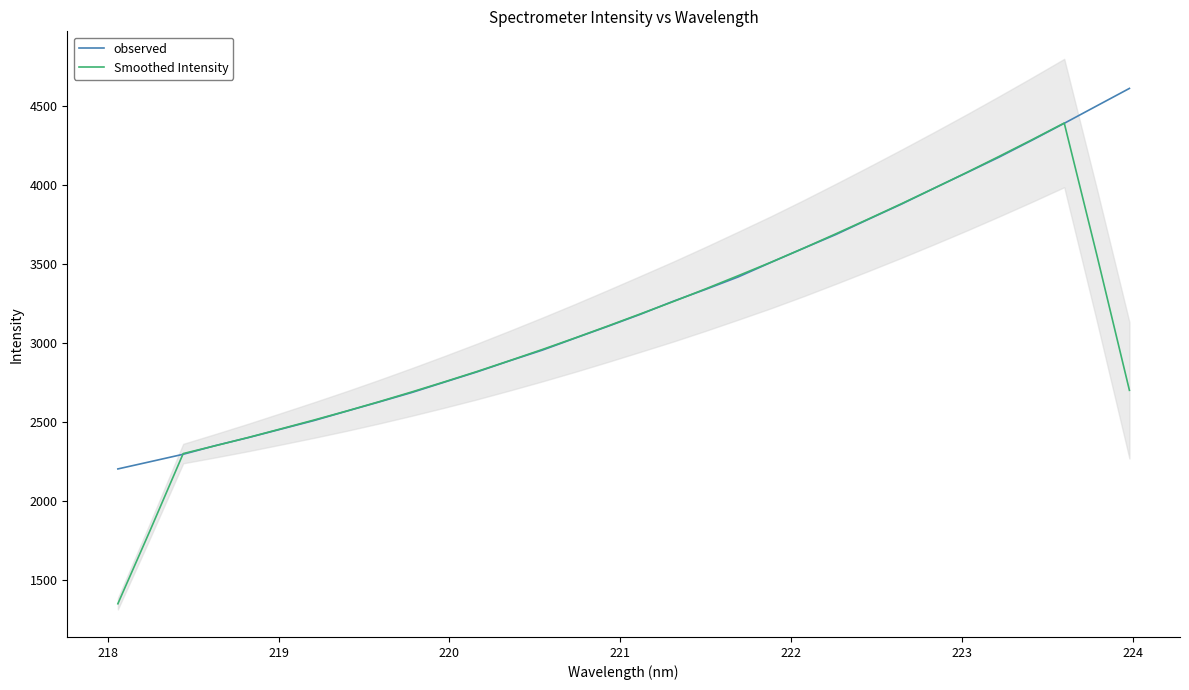

Is it true that Smoothed Intensity equals 2217.7 at 20?

False